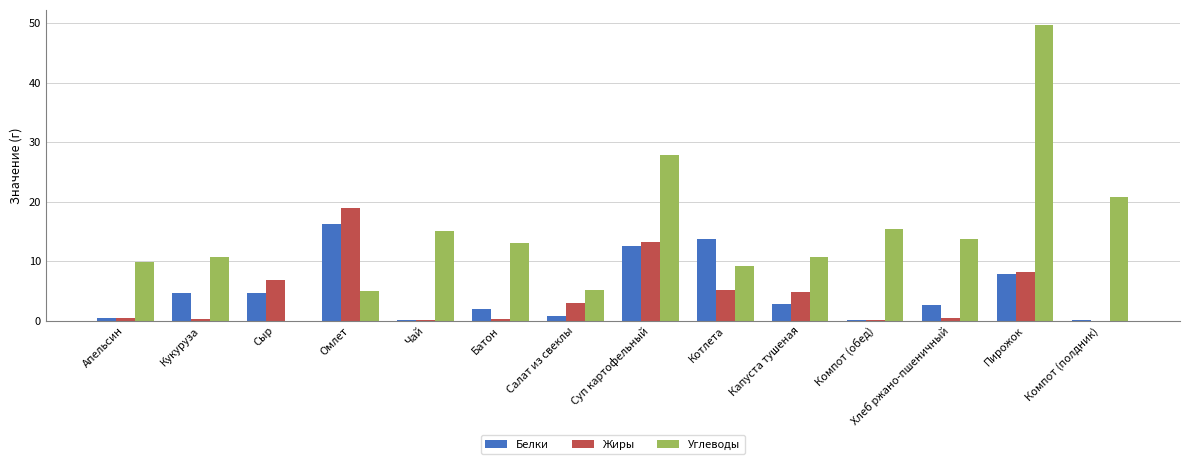

Are the bars horizontal?

No